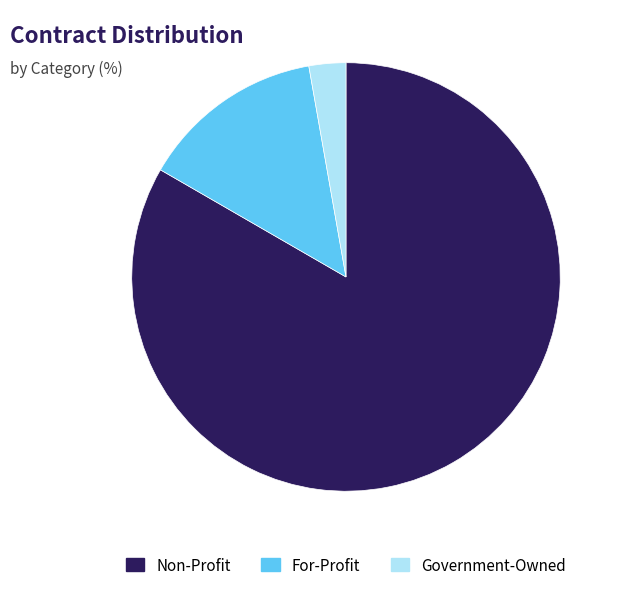

What is the ratio of the value at Non-Profit to the value at For-Profit?

6.0